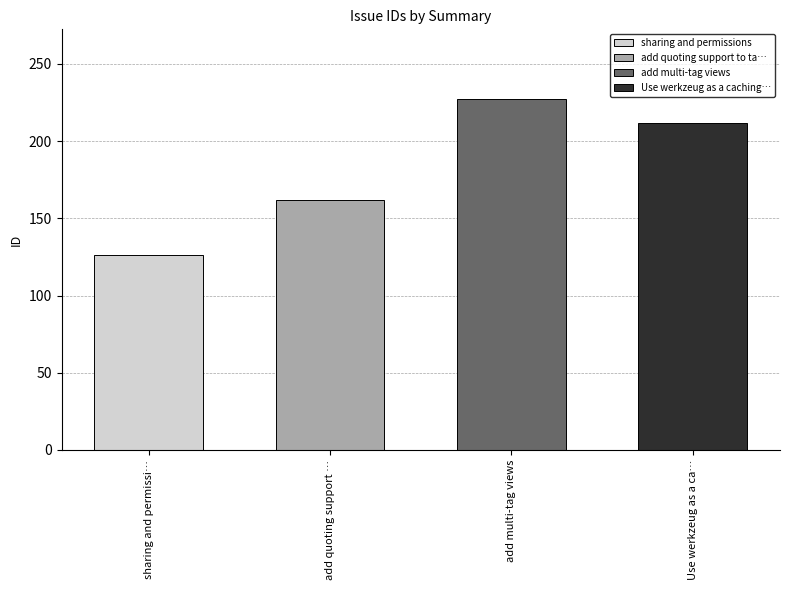

List the labels in order of value, largest first.

add multi-tag views, Use werkzeug as a caching abstraction, add quoting support to tagging, sharing and permissions